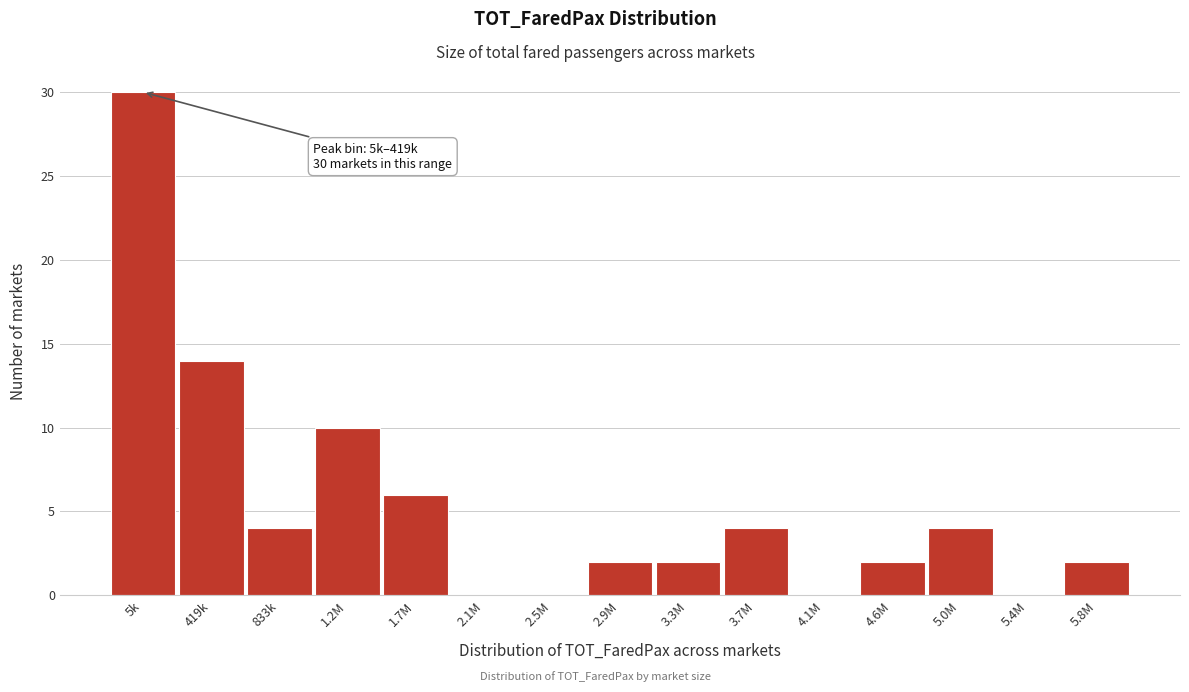

Reading right to left, what are all the values shown in this chart?

5.8M=2	5.4M=0	5.0M=4	4.6M=2	4.1M=0	3.7M=4	3.3M=2	2.9M=2	2.5M=0	2.1M=0	1.7M=6	1.2M=10	833k=4	419k=14	5k=30